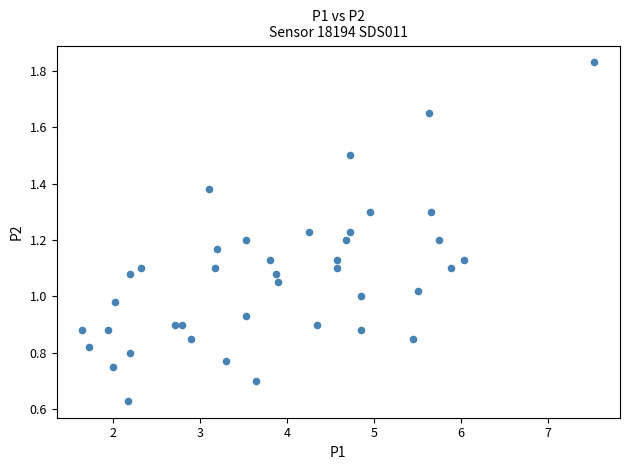

What is the range of X values (max minus min)?

5.9